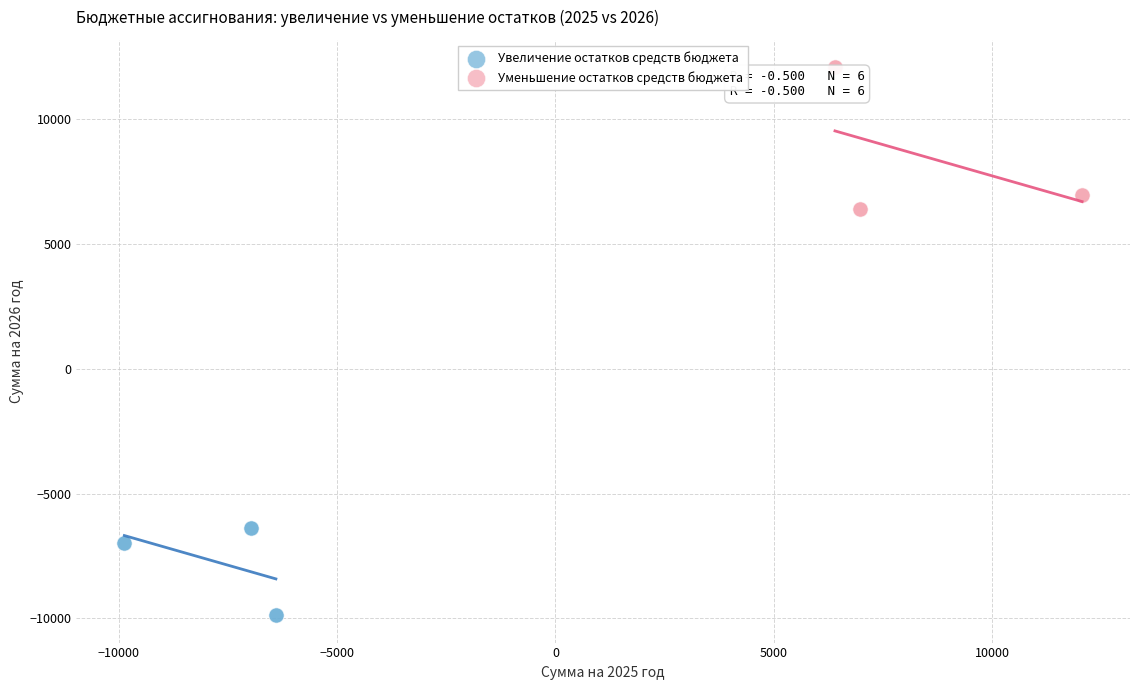

Which series reaches the minimum Y coordinate?

Увеличение остатков средств бюджета